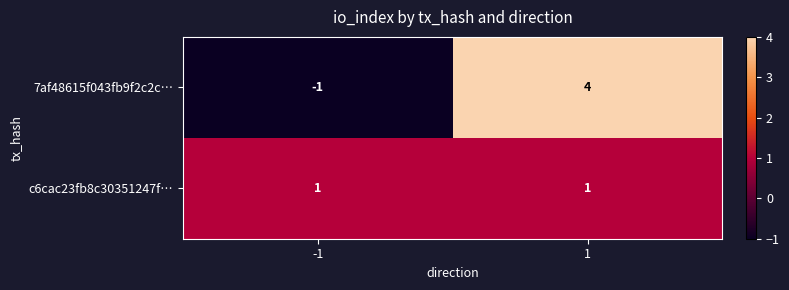

True or false: 7af48615f043fb9f2c2c… has a value of 4 at 1.

True